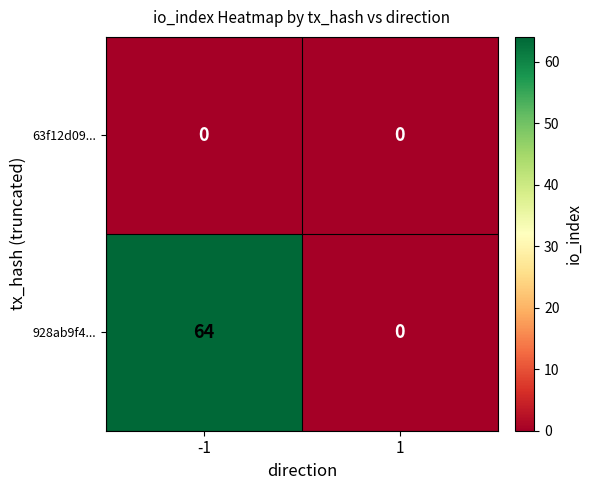

Read the 928ab9f4... value at -1, to the nearest 5.

65